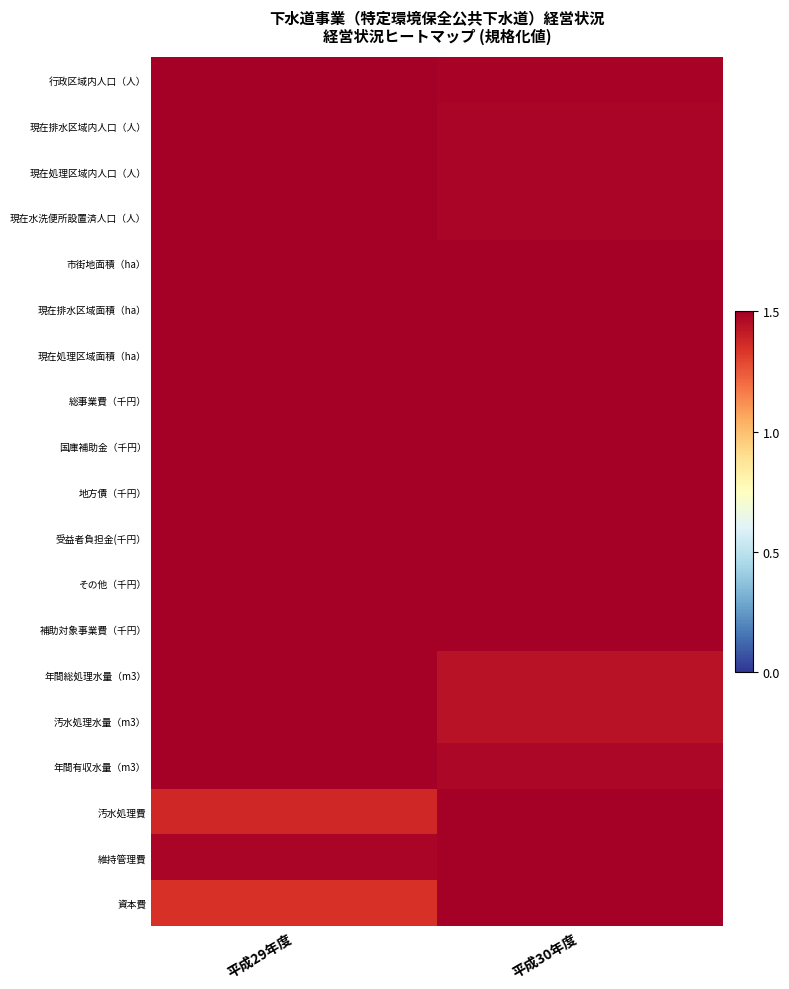

What is the difference between the highest and lowest values at 平成30年度?

0.1